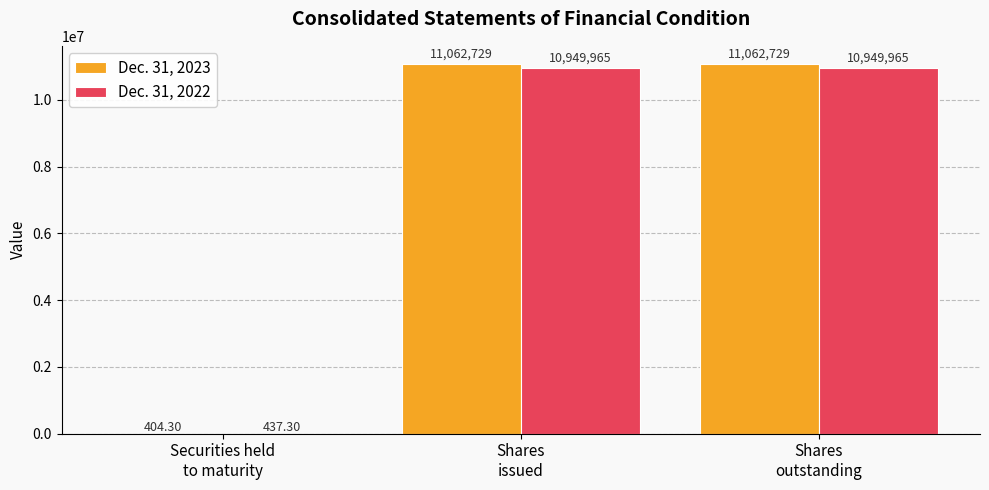

Is it true that Dec. 31, 2023 equals 11062729.0 at Shares
outstanding?

True